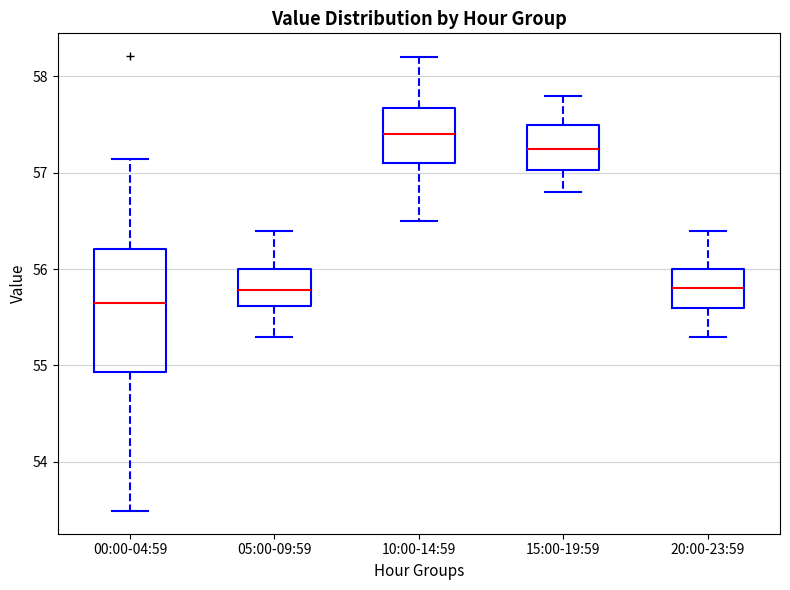

Reading left to right, read every box against the y-axis: the position of its median line, the range the box covers, and the ends of its whiskers. The values are not printed on the chart, so give them approximately, as read against the axis.

00:00-04:59: median 55.6, box 54.9 to 56.2, whiskers 53.5 to 57.1
05:00-09:59: median 55.8, box 55.6 to 56.0, whiskers 55.3 to 56.4
10:00-14:59: median 57.4, box 57.1 to 57.7, whiskers 56.5 to 58.2
15:00-19:59: median 57.3, box 57.0 to 57.5, whiskers 56.8 to 57.8
20:00-23:59: median 55.8, box 55.6 to 56.0, whiskers 55.3 to 56.4